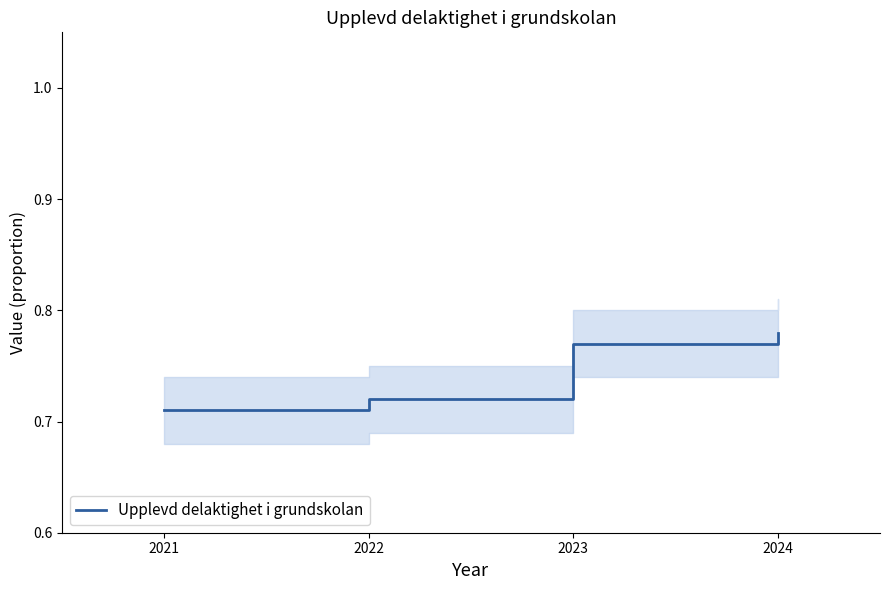

Does the chart display data point markers on the line(s)?

No